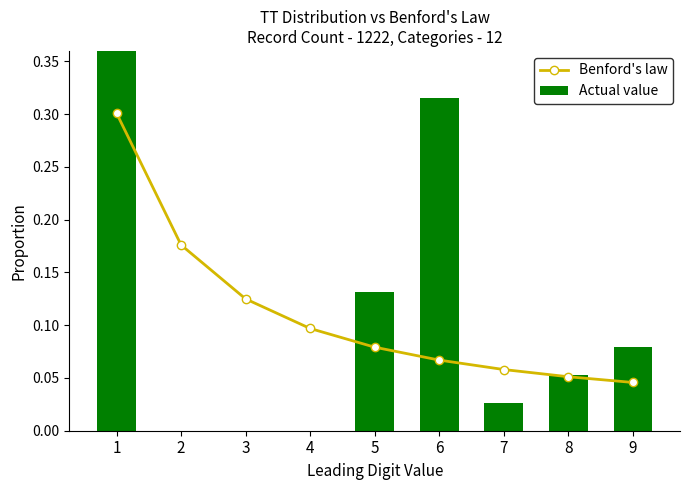

What is the sum of all Benford's law values?

1.0